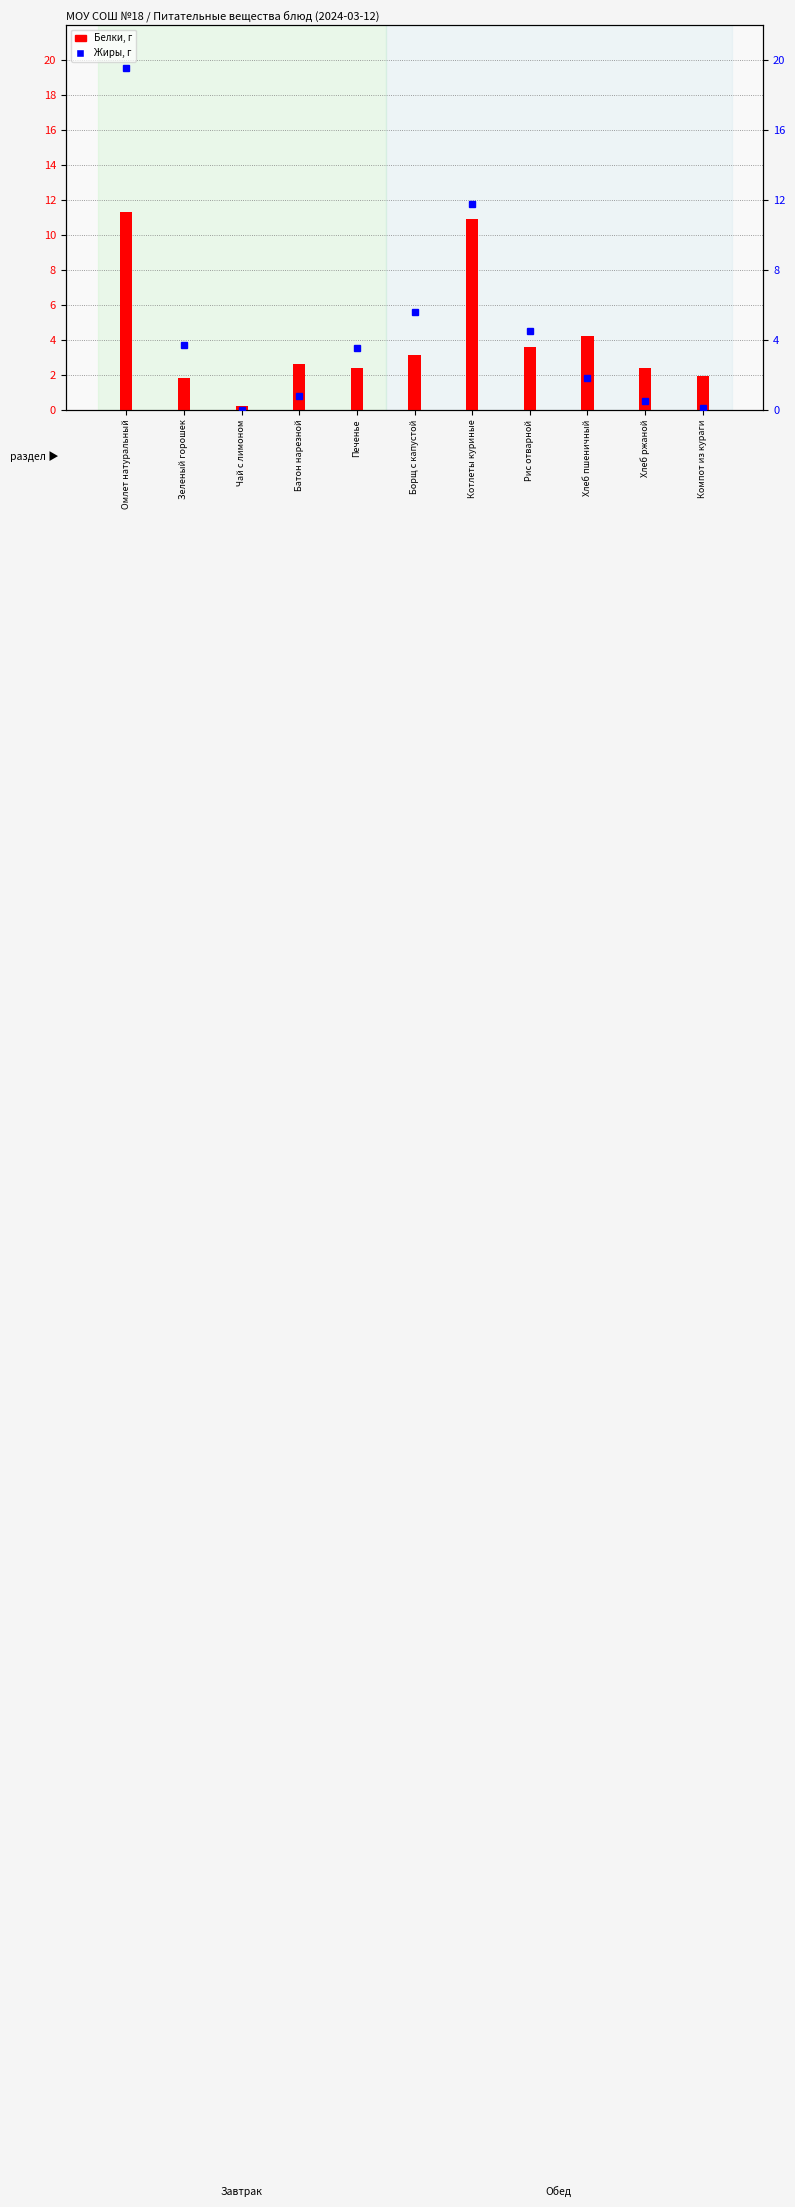

Is the value of Белки at Хлеб пшеничный greater than the value of Жиры at Компот из кураги?

Yes